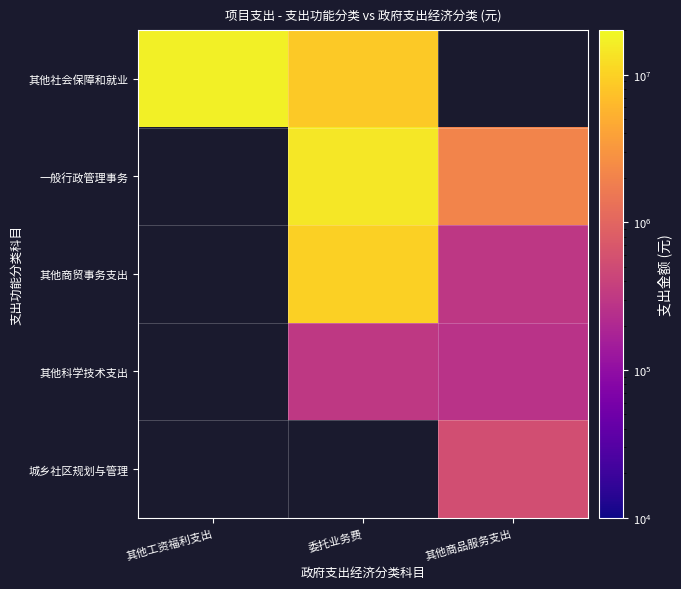

How many values in 城乡社区规划与管理 are above zero?

1